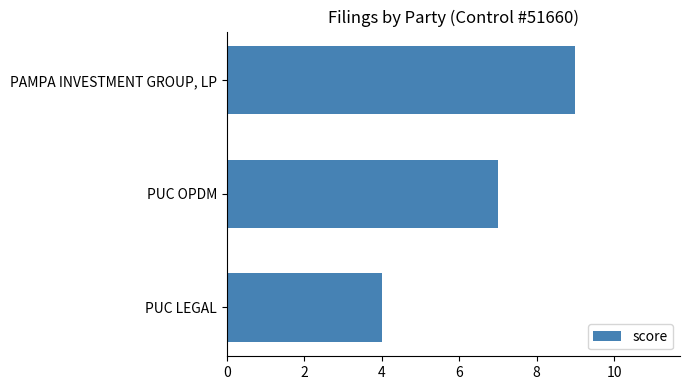

Reading bottom to top, transcribe all the data shown in this chart.

4	7	9